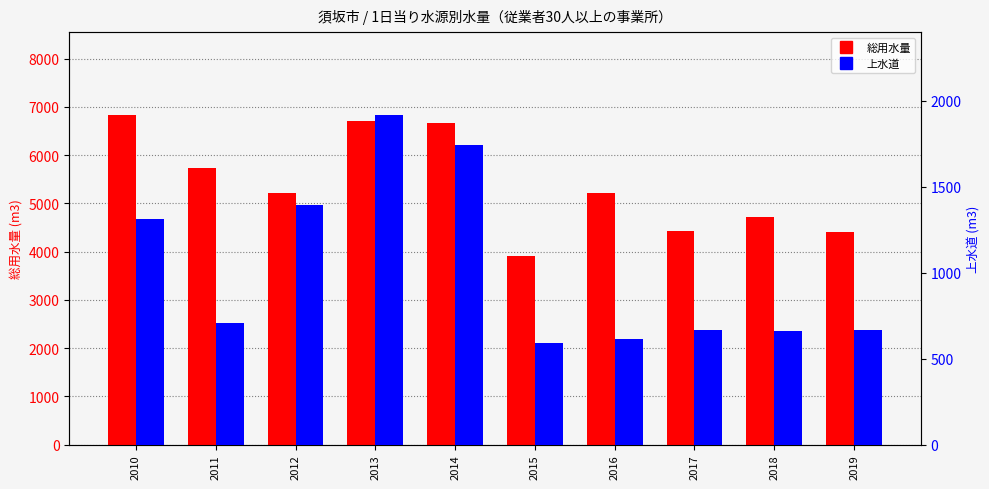

Is the value of 総用水量 at 2010 greater than the value of 上水道 at 2018?

Yes